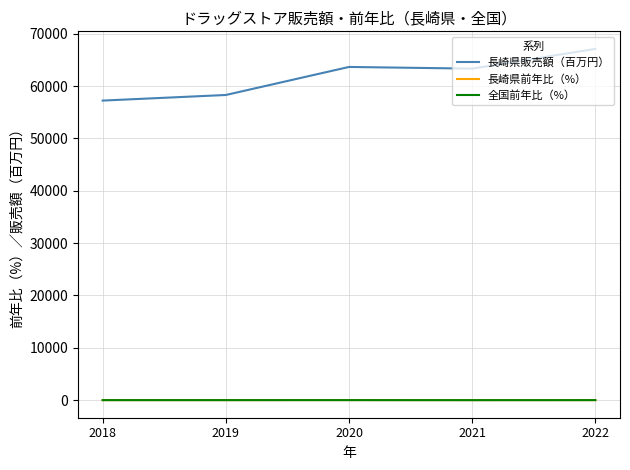

What is the spread (max minus min) of values at 2020?

63646.4